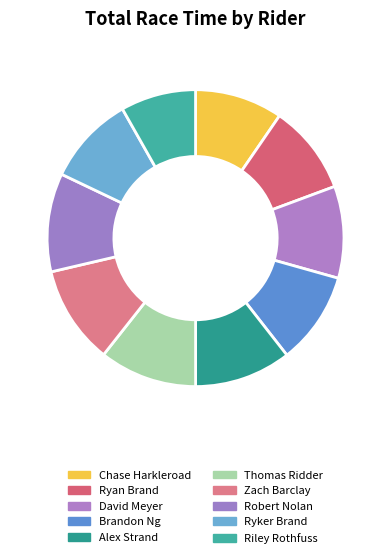

Count the number of slices in the pie.

10